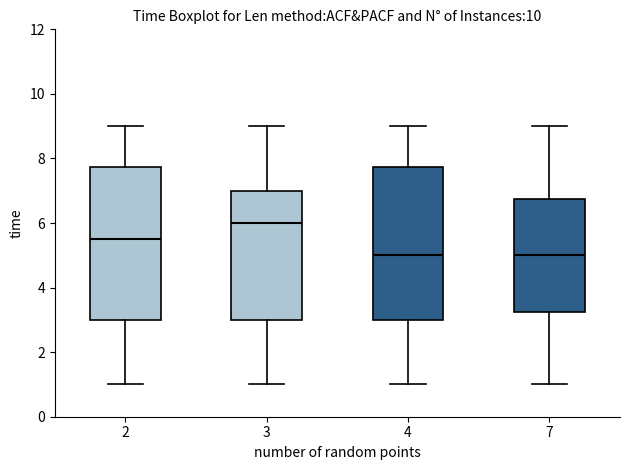

Which box's median line is the highest?

3